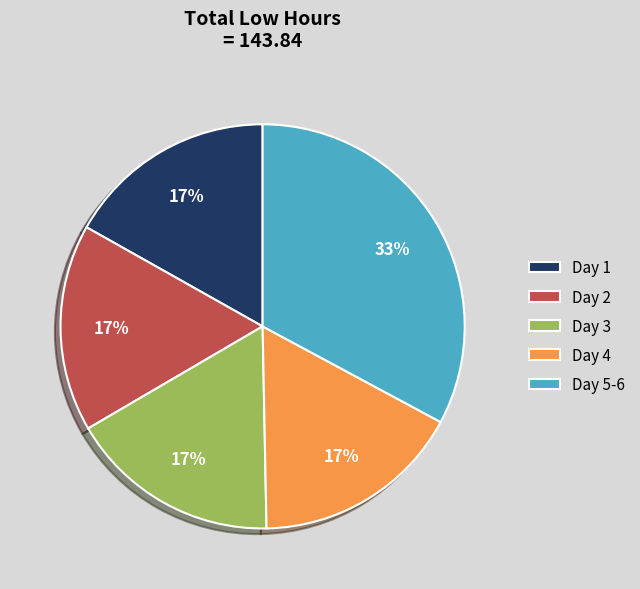

Is it true that Day 1 is 17% of the pie?

True